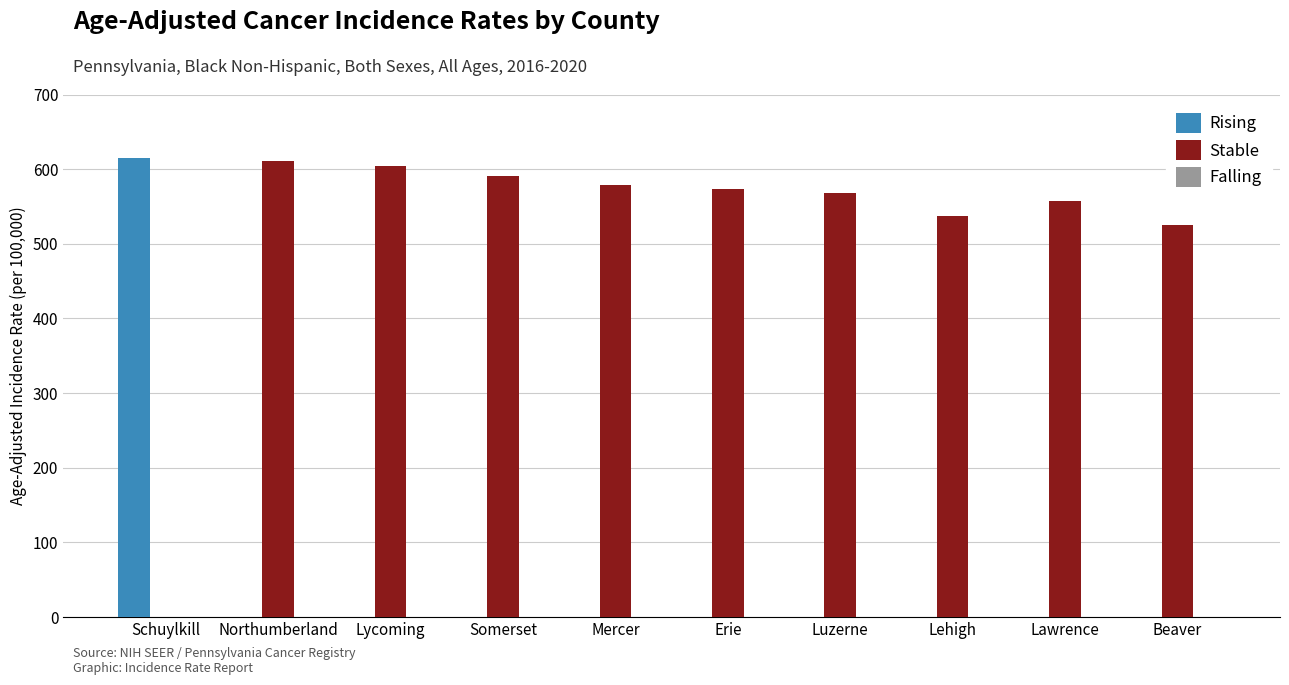

Is the value of Stable at Somerset greater than the value of Rising at Beaver?

Yes